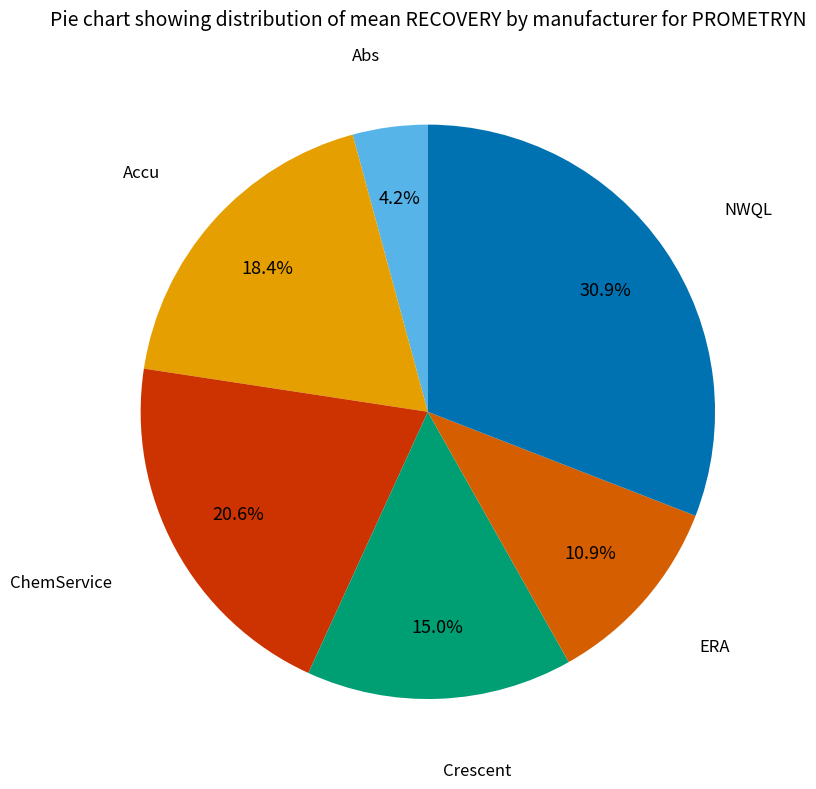

Which category has the smallest portion of the pie?

Abs